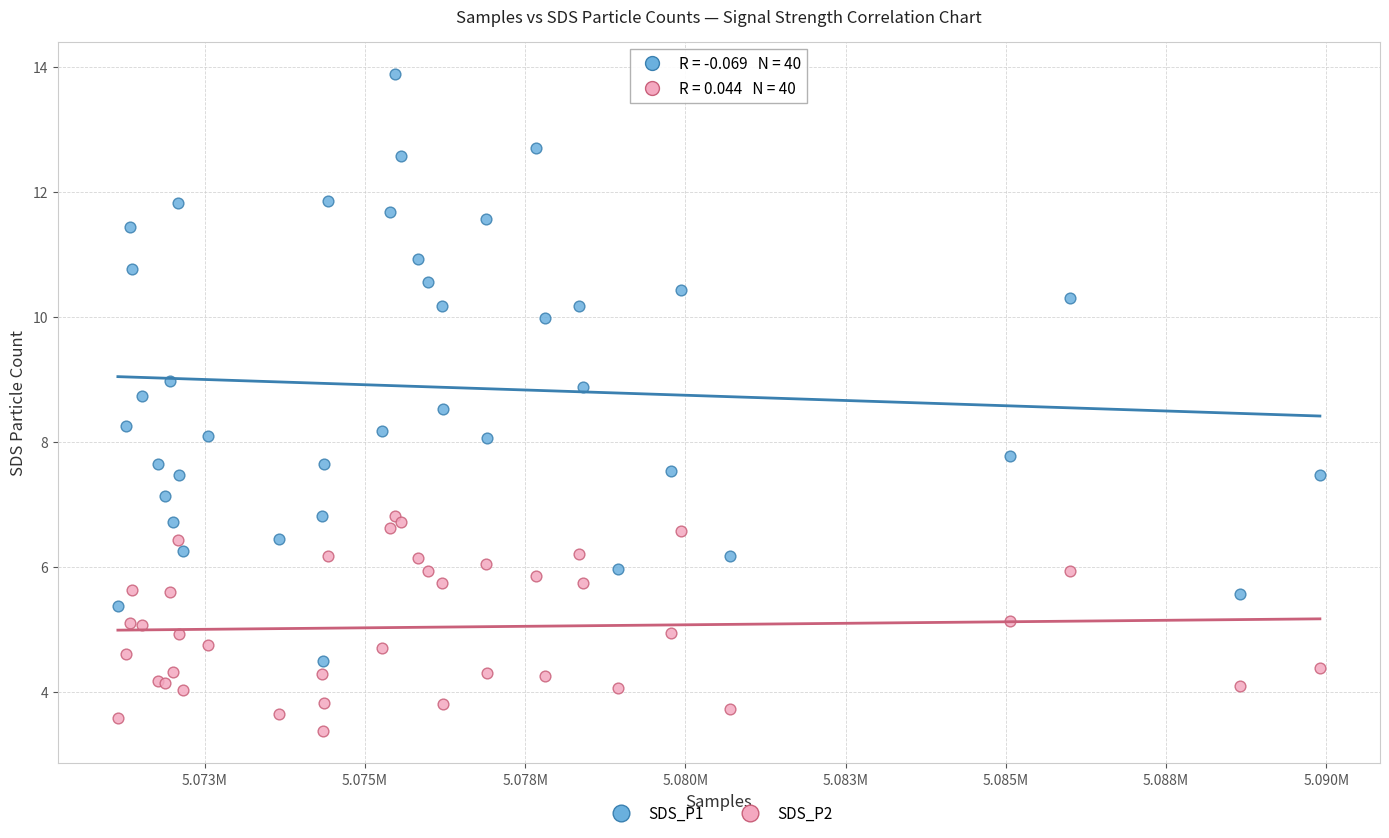

Which series contains the lowest Y value?

SDS_P2